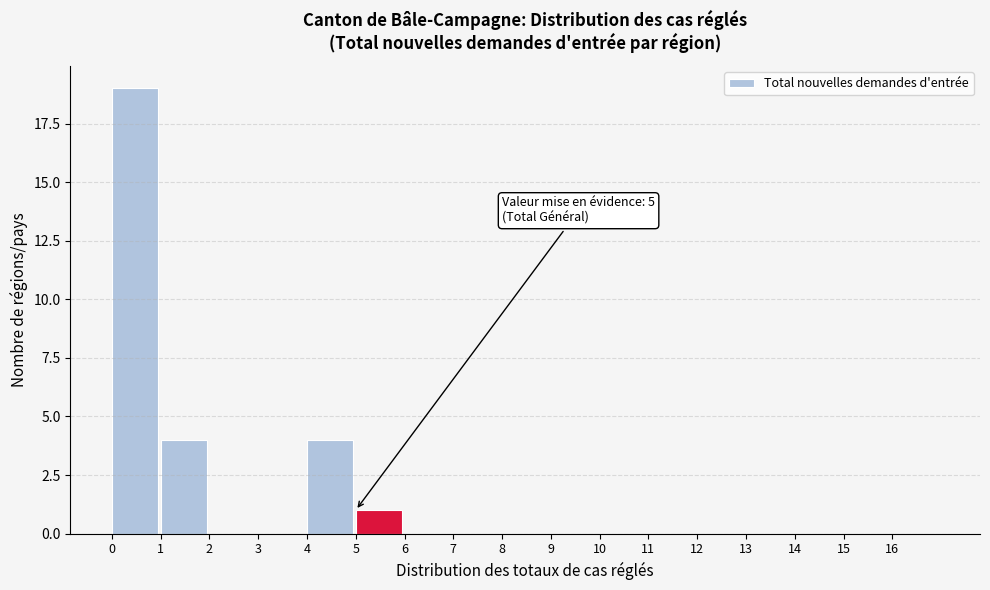

Over which range of the x-axis is the bar tallest?

0 to 1